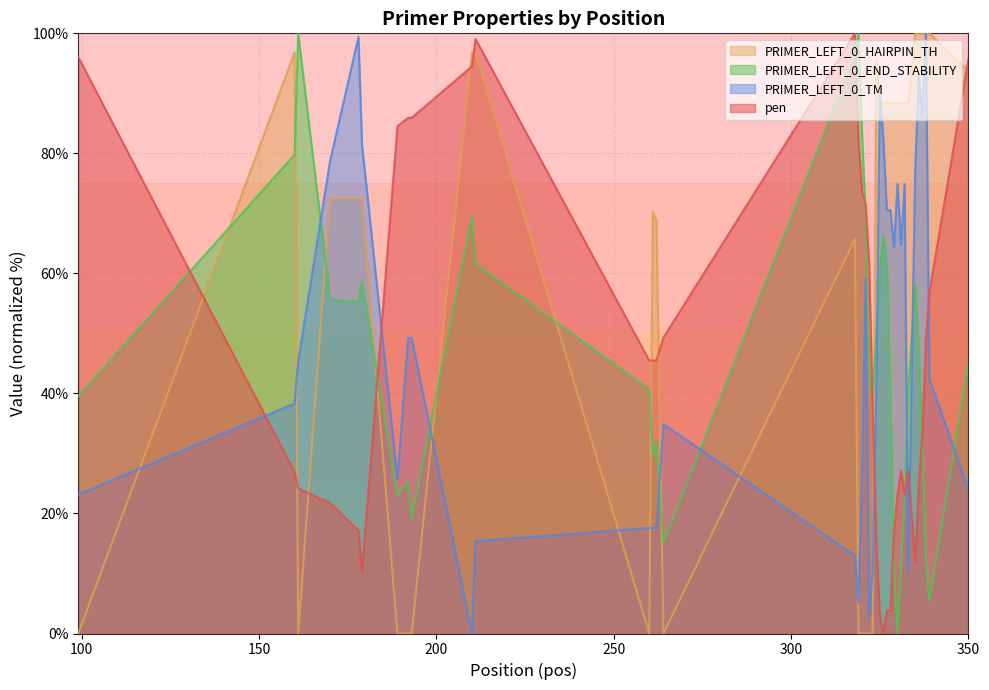

Which has a higher value, 260 or 189?

189